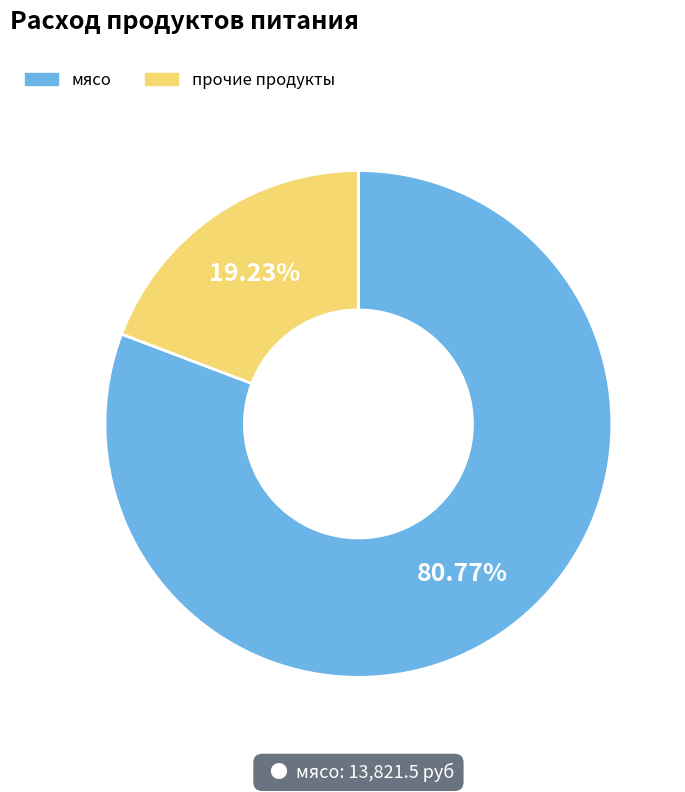

Count the number of slices in the pie.

2